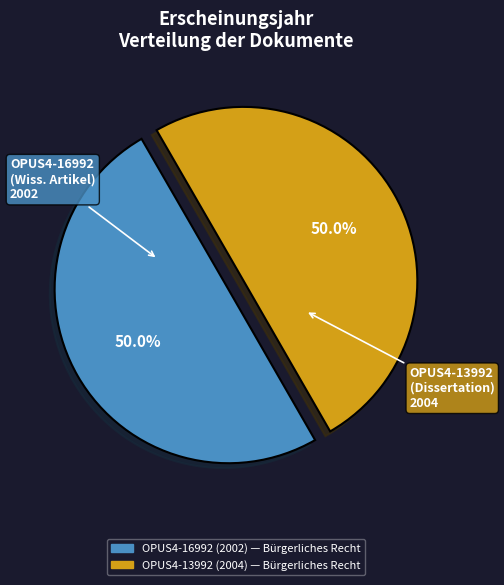

How many slices are in this pie chart?

2